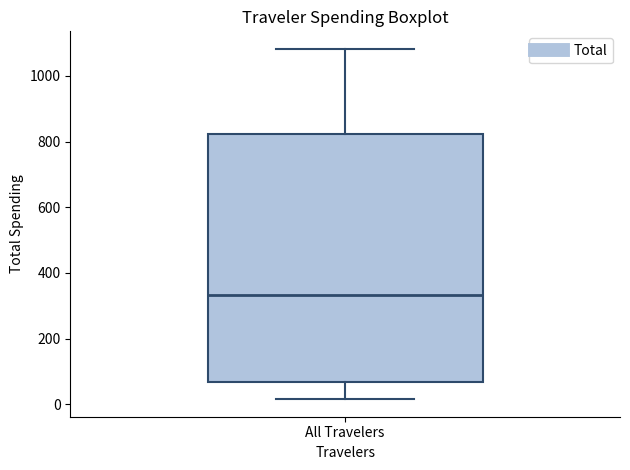

Read this box plot against the y-axis: the position of the median line, the range covered by the box, and the ends of both whiskers. The values are not printed on the chart, so give them approximately, as read against the axis.

median 340, box 60 to 820, whiskers 20 to 1080